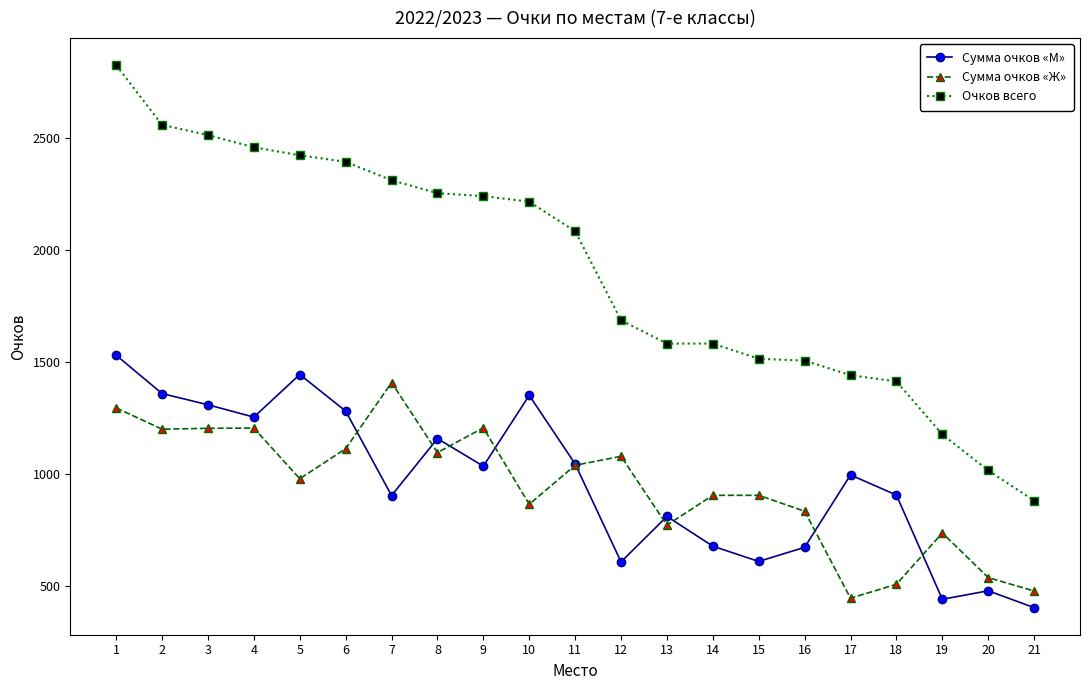

In Сумма очков «М», how many points are lower than both neighbors (excluding endpoints)?

6